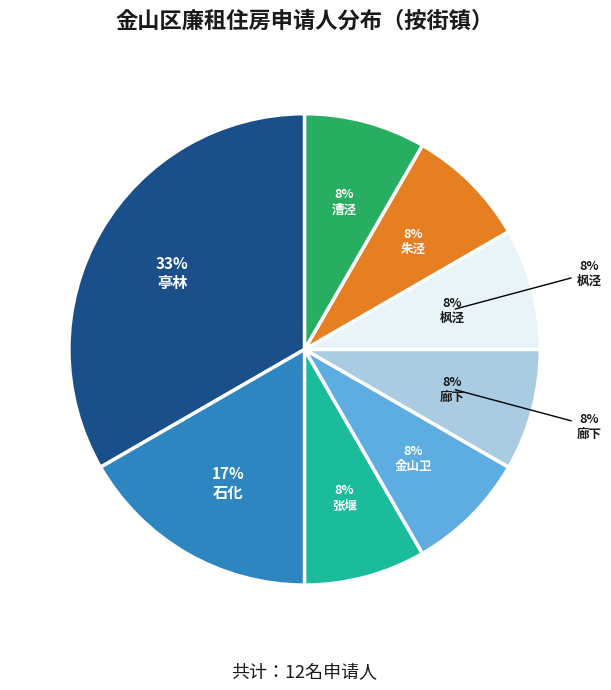

Does 亭林 represent more than half of the total?

No